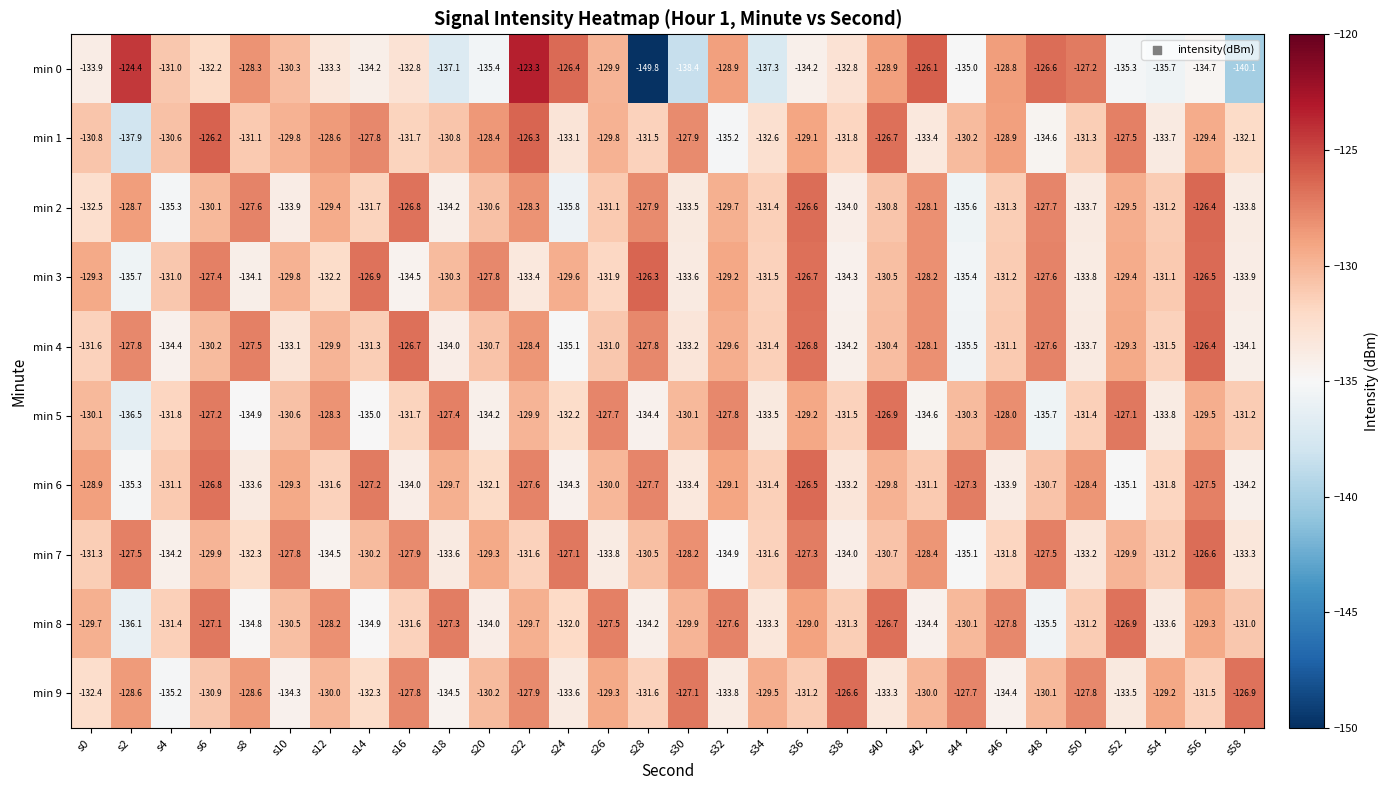

What is the sum of all min 8 values?

-3926.6